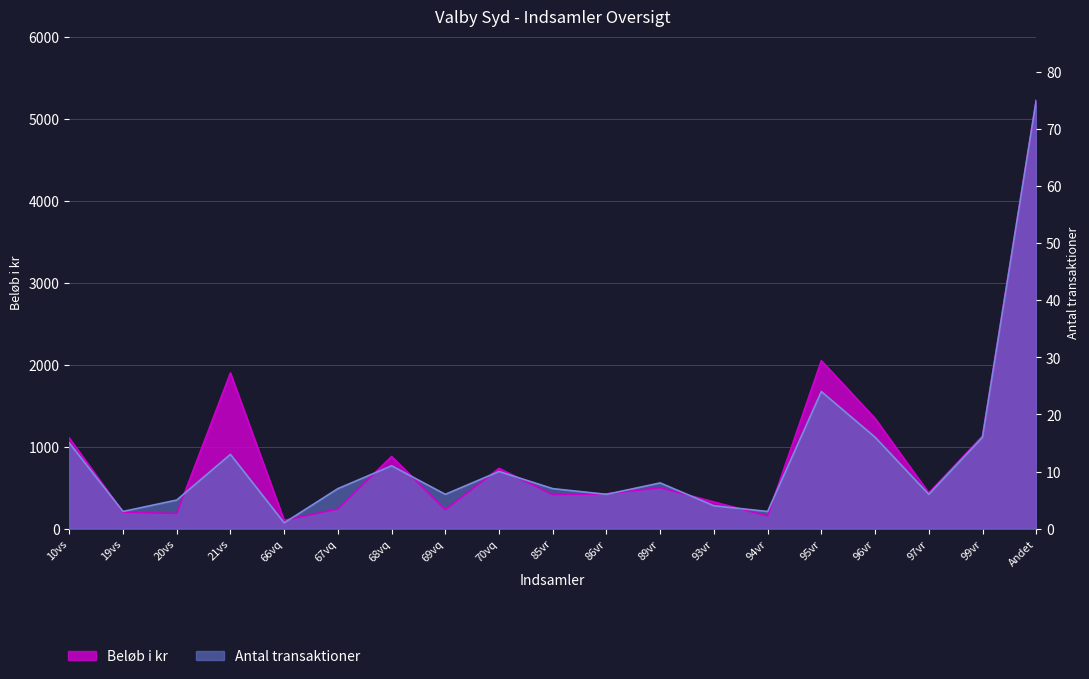

How many data points does each series have?

19